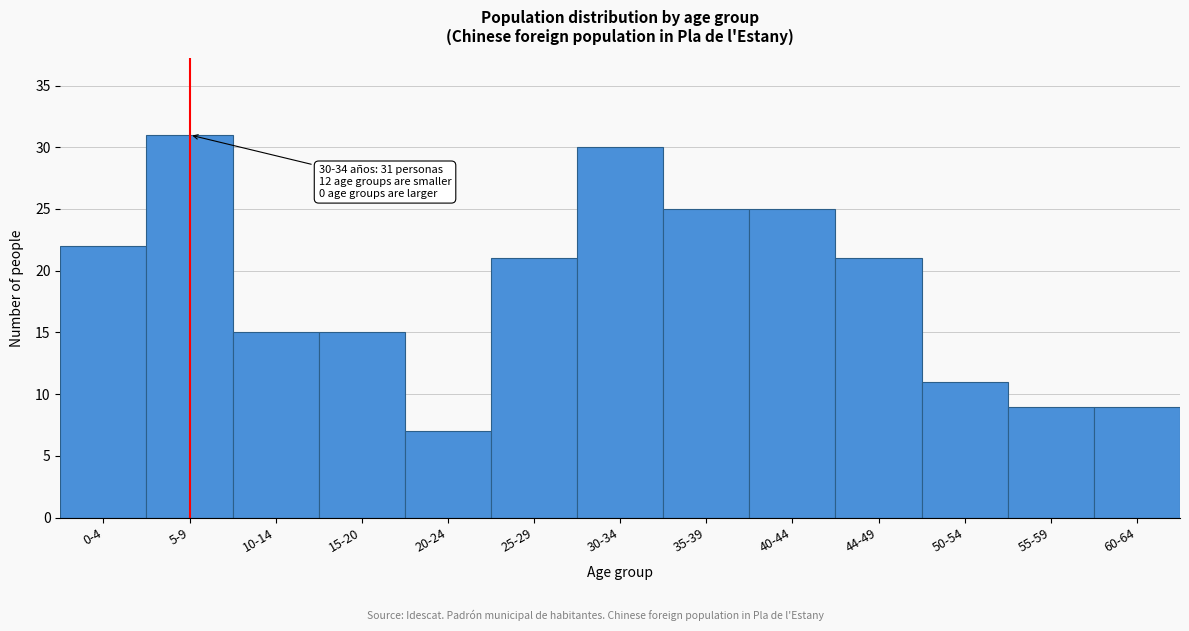

Reading right to left, transcribe all the data shown in this chart.

60-64=9	55-59=9	50-54=11	44-49=21	40-44=25	35-39=25	30-34=30	25-29=21	20-24=7	15-20=15	10-14=15	5-9=31	0-4=22